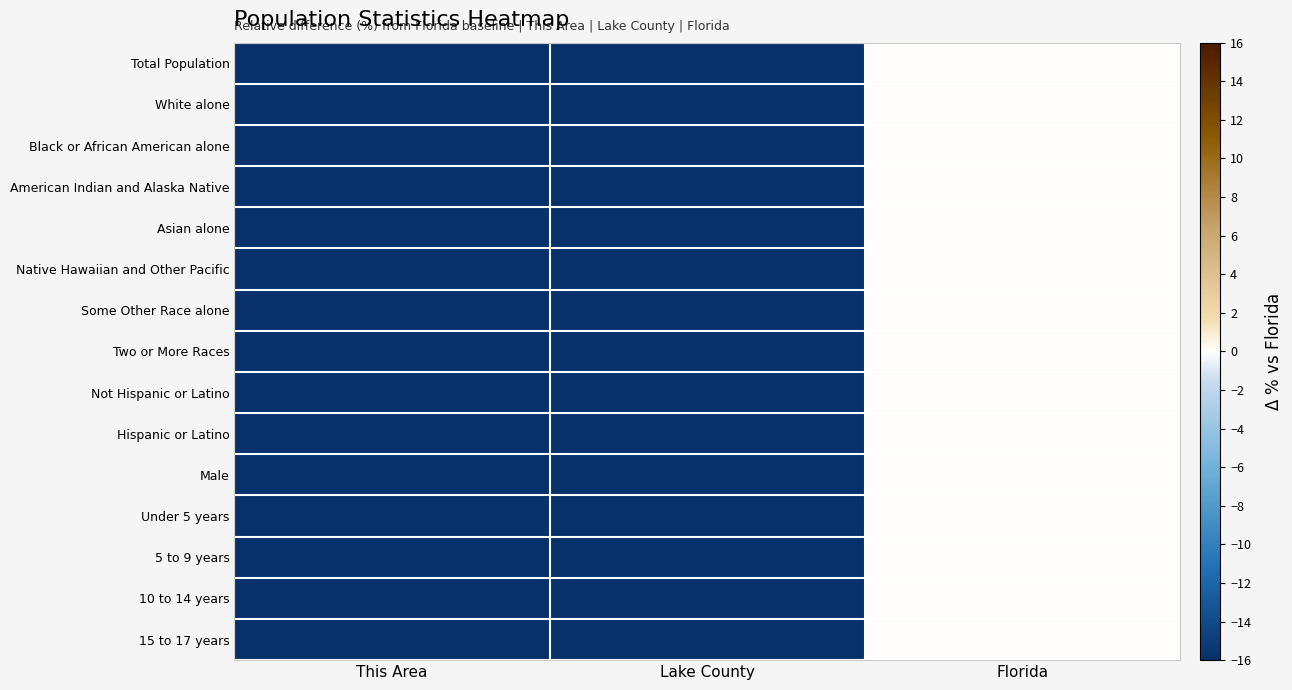

At which category is the sum across all series the highest?

Florida